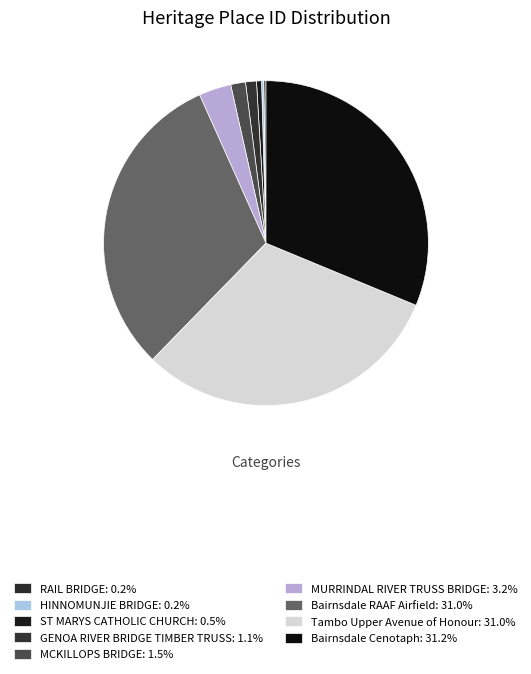

Count the number of slices in the pie.

9